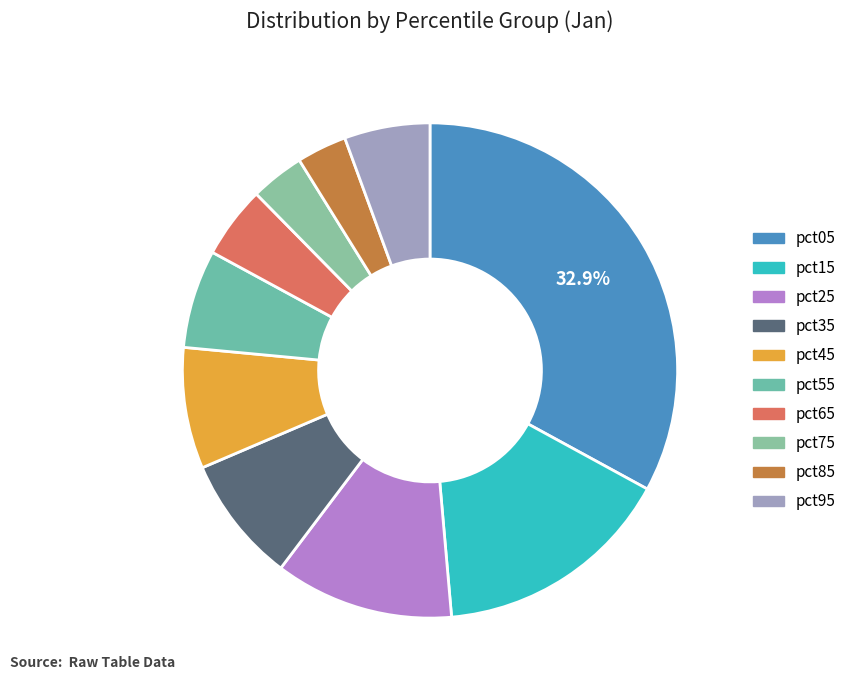

Is the sum of pct25 and pct65 greater than half?

No